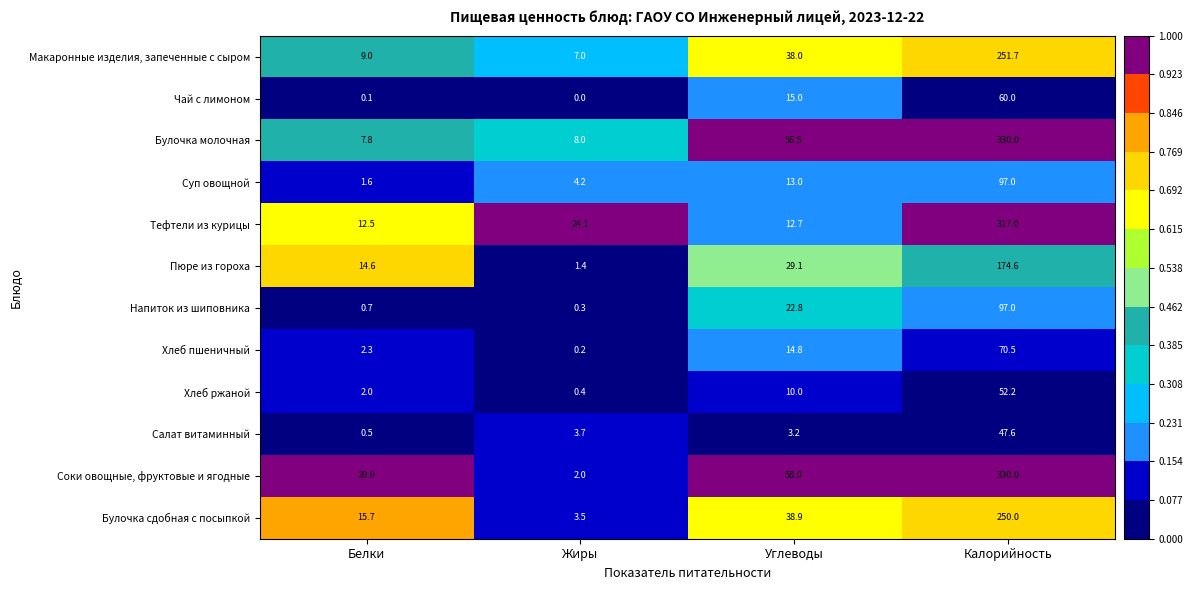

What is the total value across all series at Жиры?

54.8